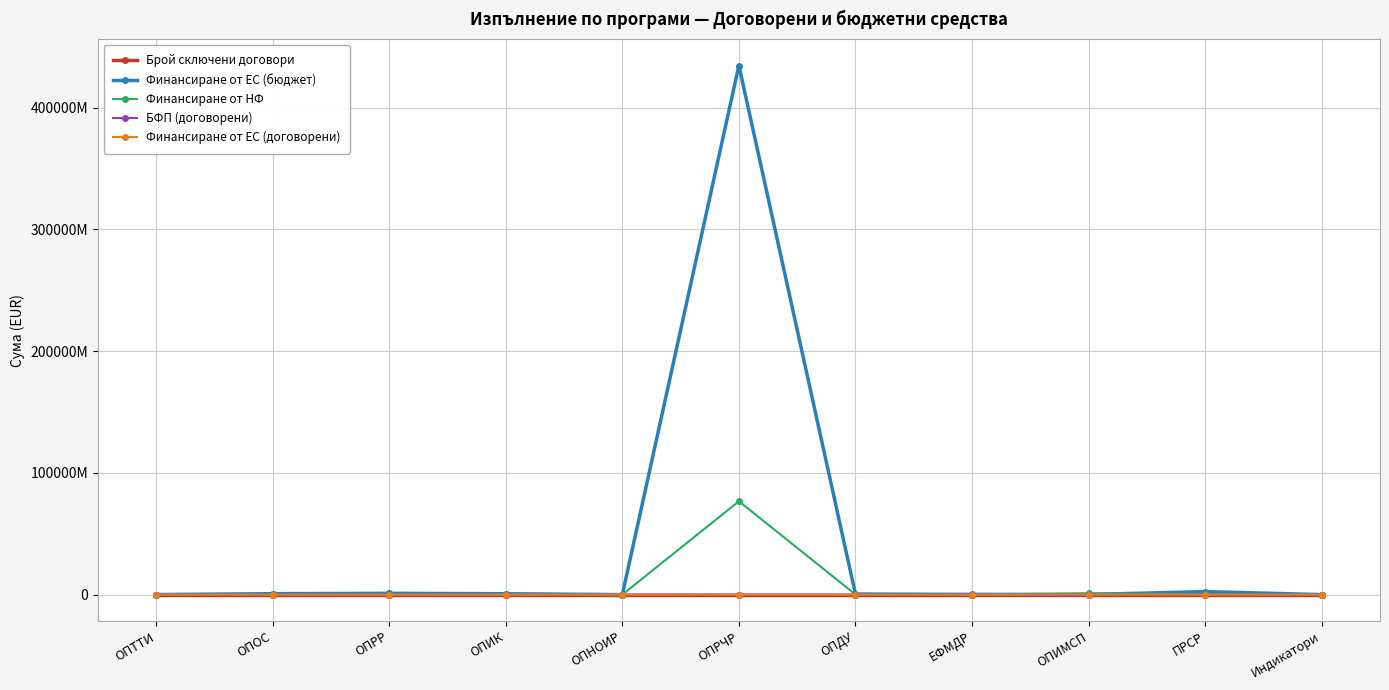

Which series has the widest spread of values?

Финансиране от ЕС (бюджет)